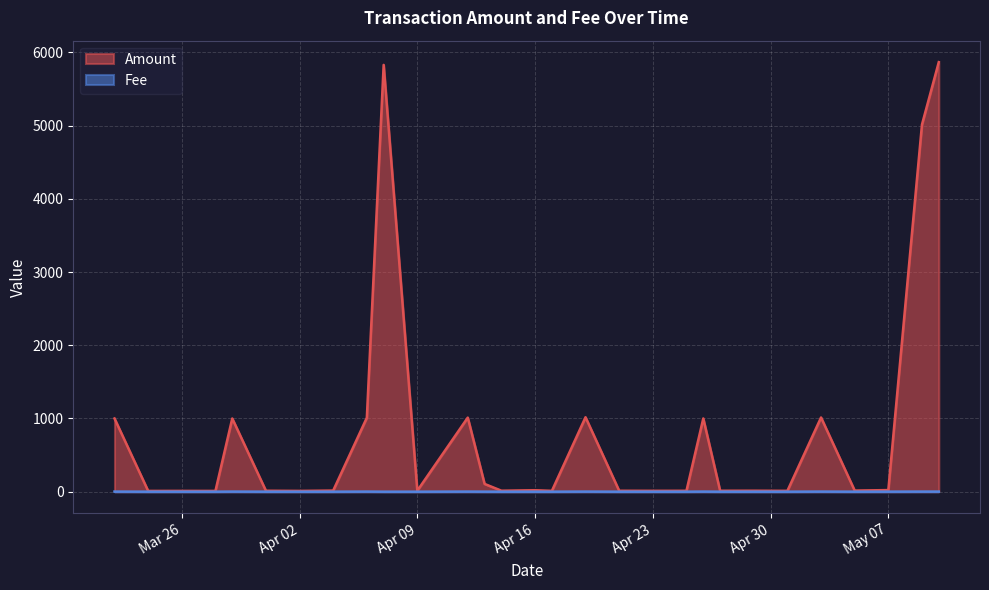

What is the highest value of the Amount series?

5866.8